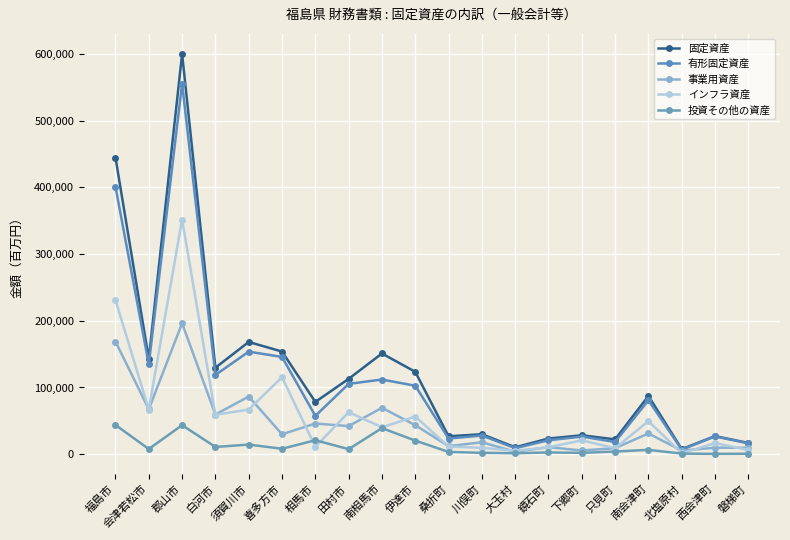

What is the total value across all series at 只見町?

62270